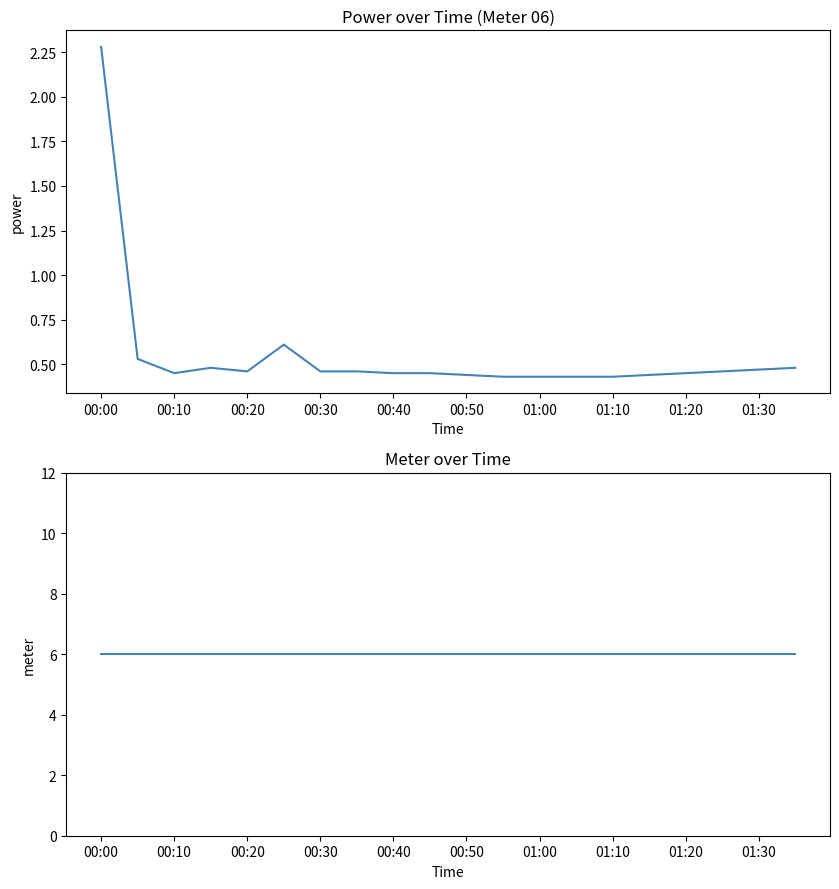

At 19, list the series in order from largest to smallest.

meter, power